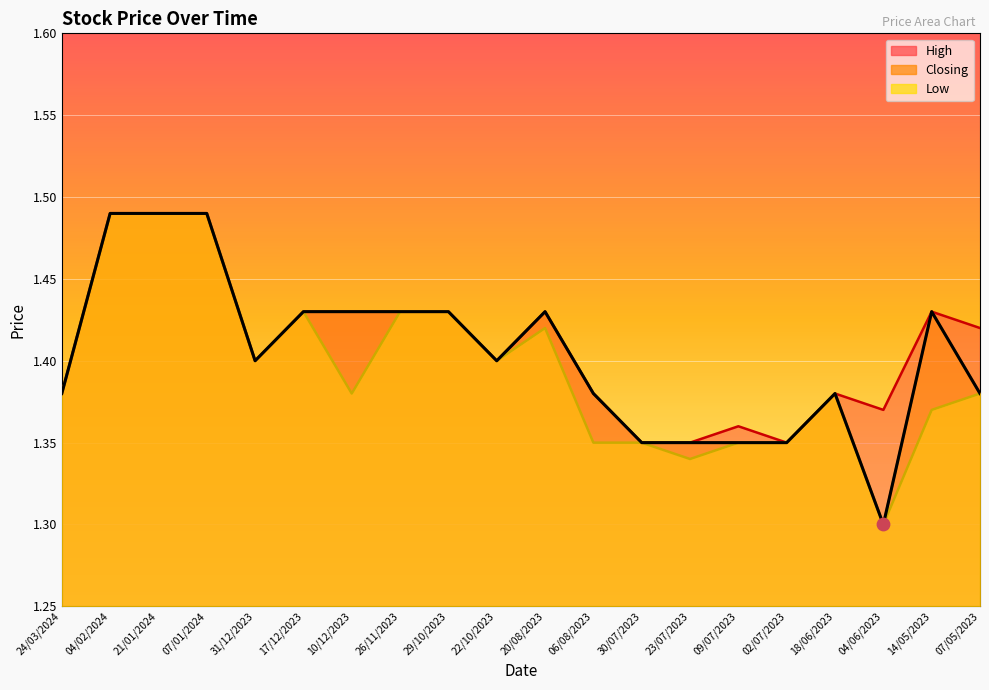

Which series has the largest Y range (max minus min)?

Closing